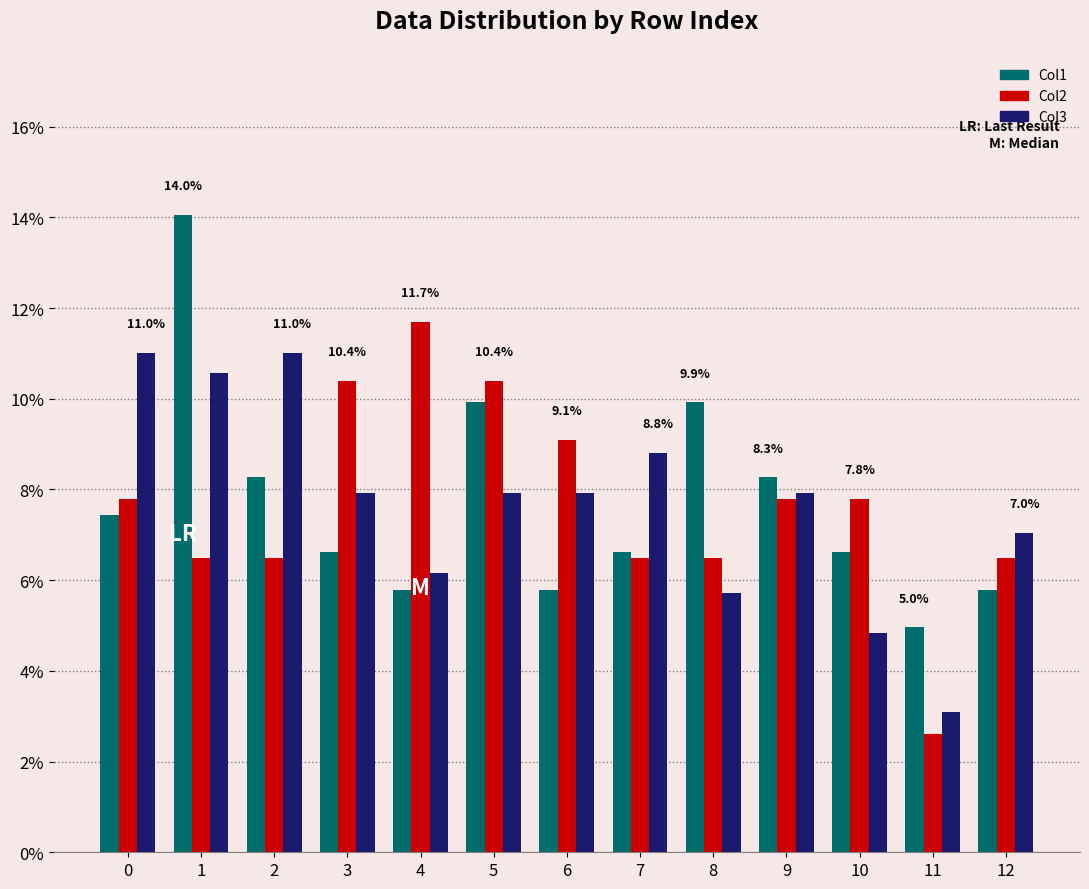

Read the Col2 value at 10.

7.8